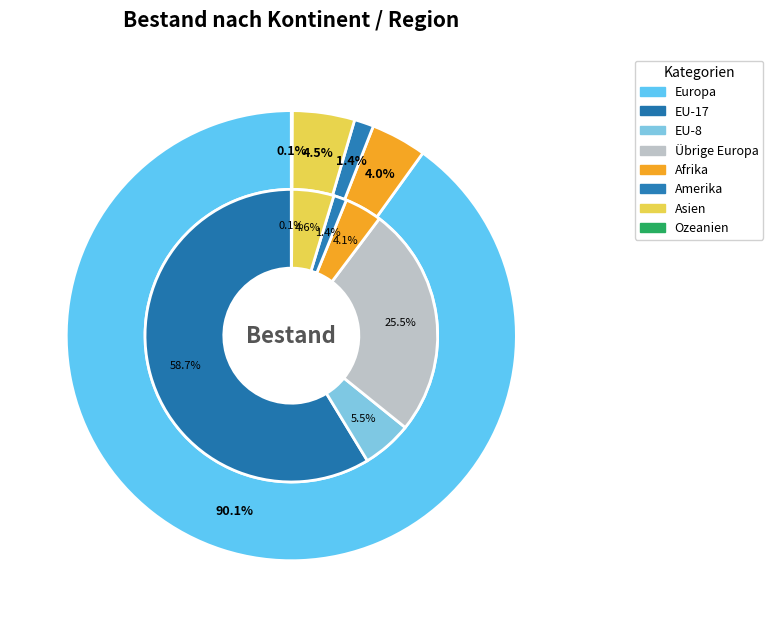

What is the ratio of the value at Afrika to the value at EU-8?

0.8